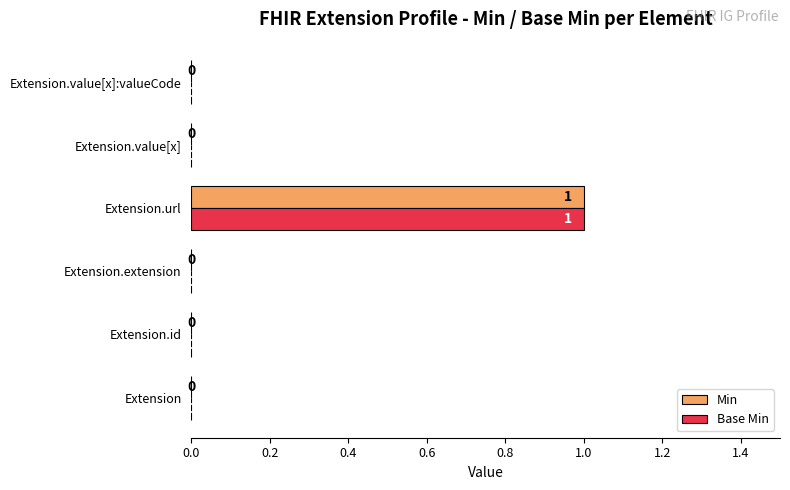

True or false: Min has a value of 0 at Extension.value[x].

True